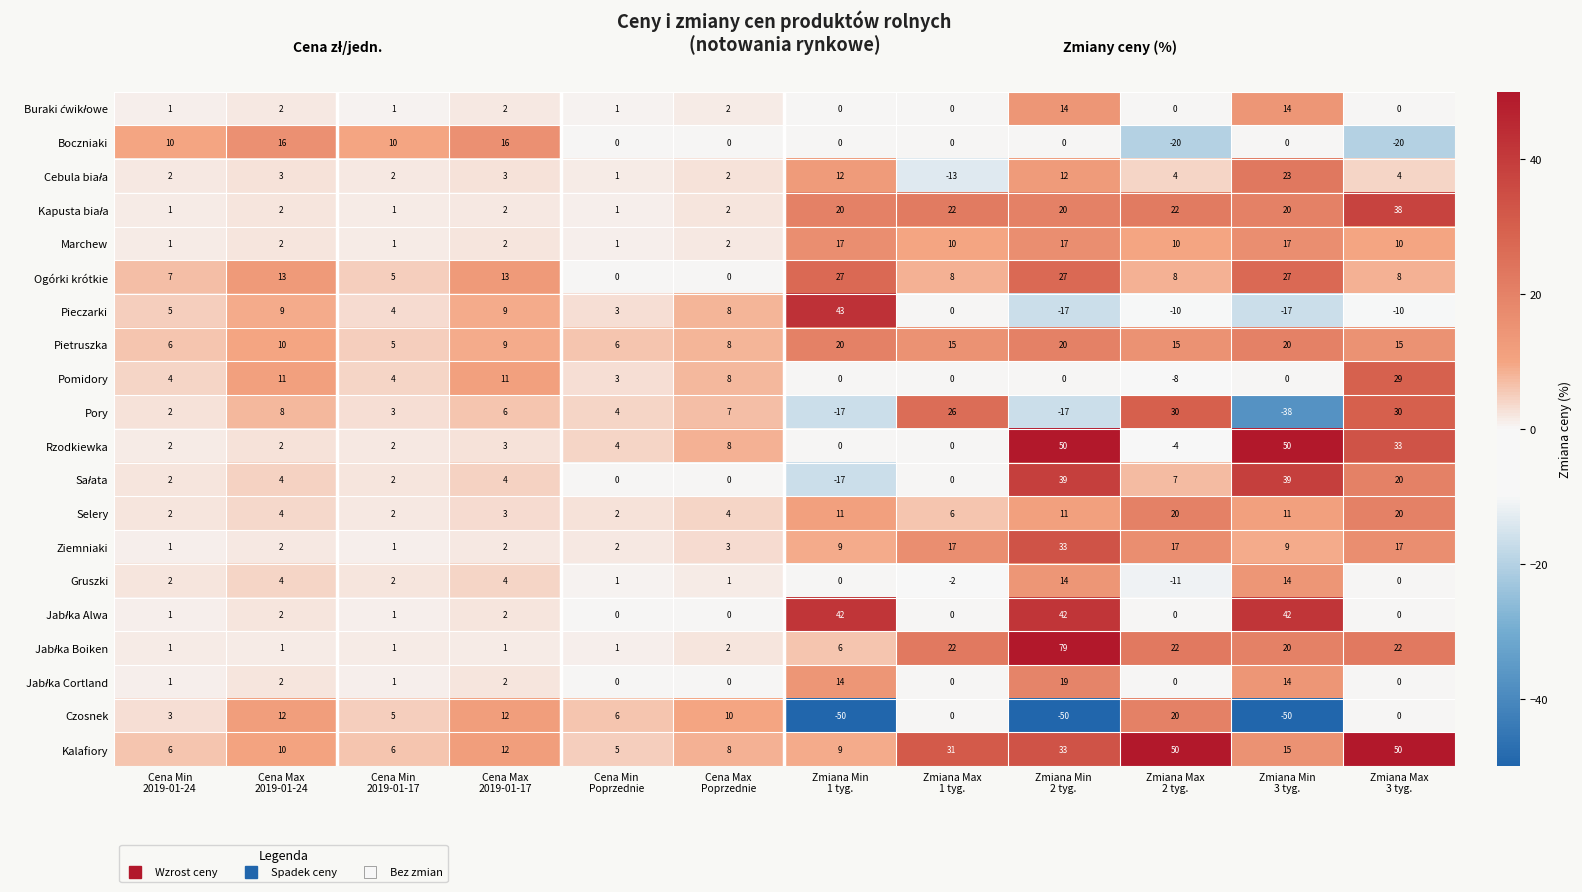

At how many categories does at least one series exceed 18?

6